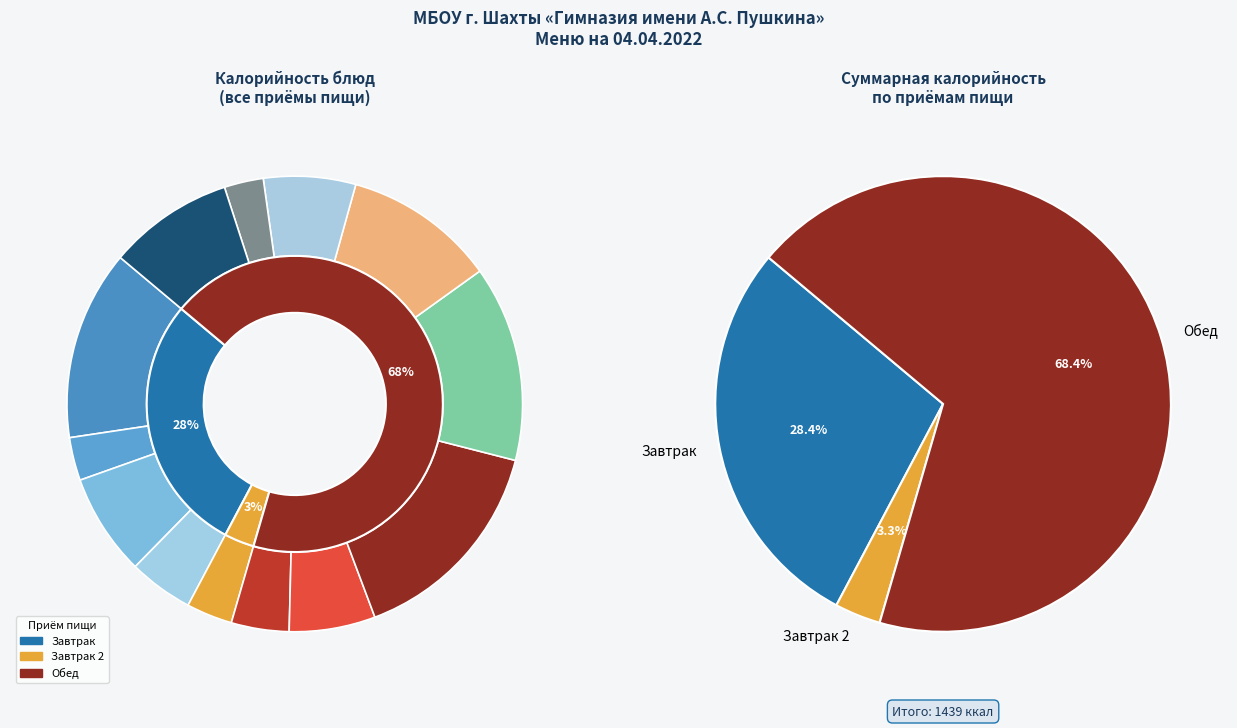

What percentage do Масло порциями and Чай с сахаром together represent?

7.6%